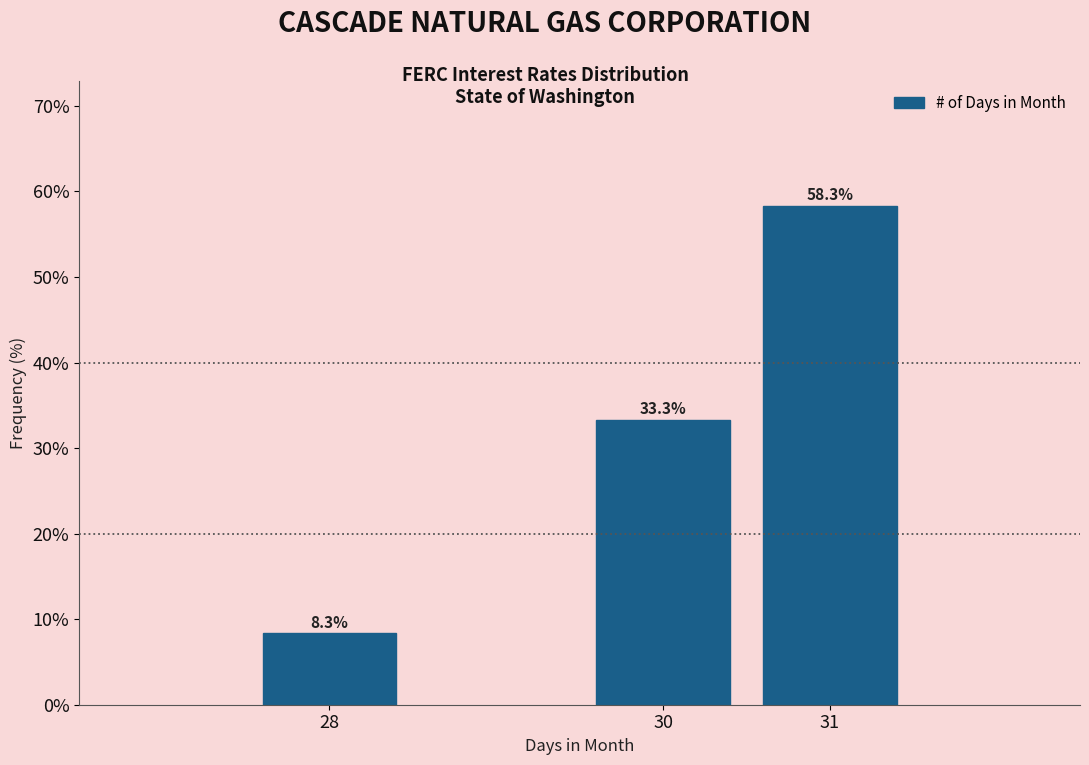

Reading left to right, list all the values displayed in this chart.

8.3	33.3	58.3